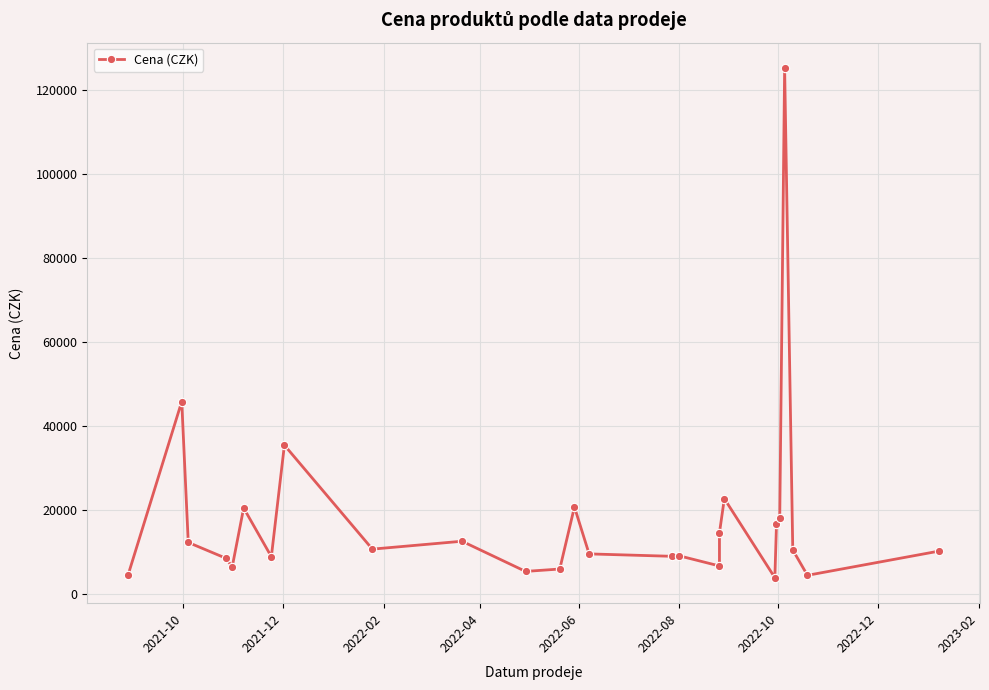

How many interior local peaks (higher than both neighbors) does the data have?

8